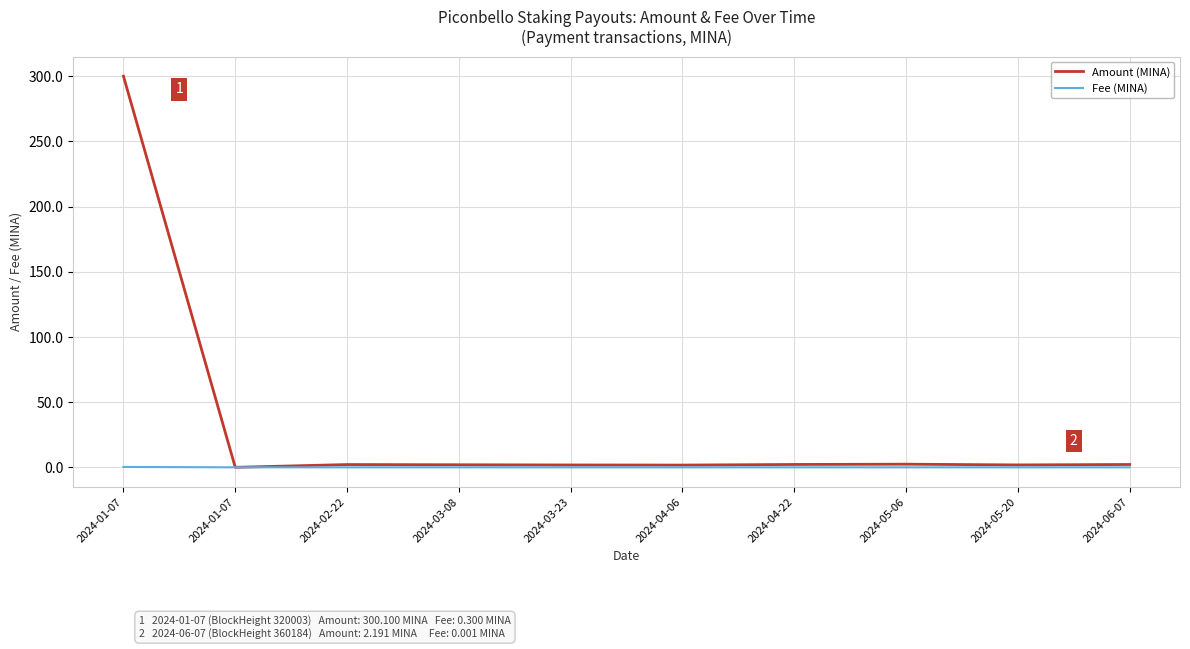

How many lines are shown in the chart?

2